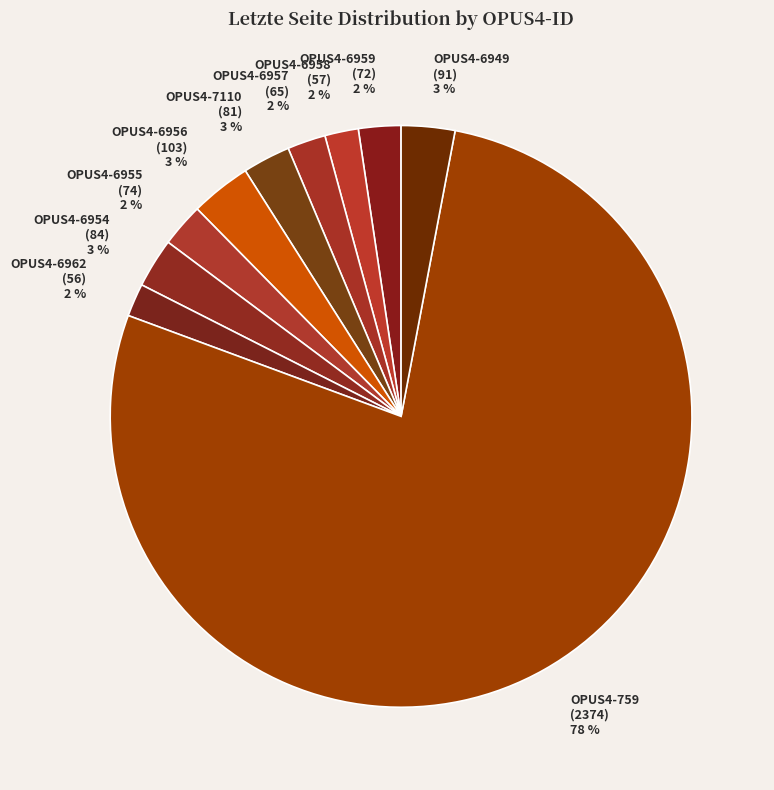

Is it true that OPUS4-6955 is 2% of the pie?

True